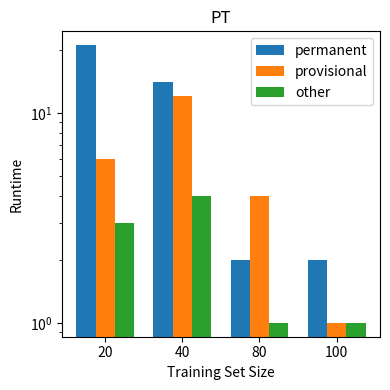

The other series shows 3 at 20. True or false?

True